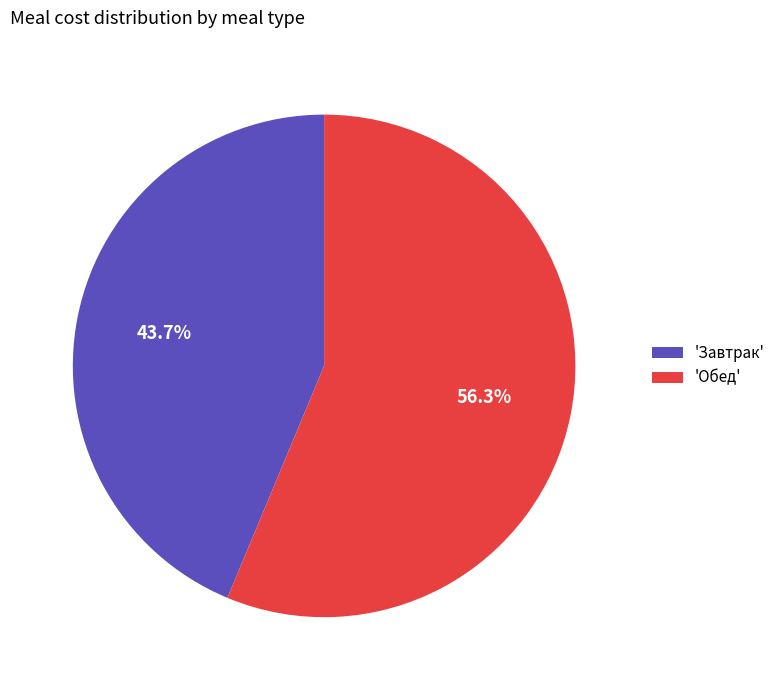

How many segments does this pie chart have?

2